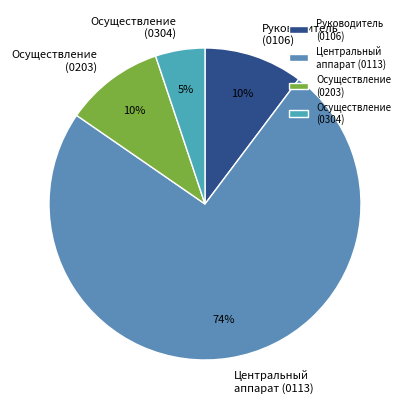

What percentage is the Руководитель (0106) slice, to the nearest percent?

10%